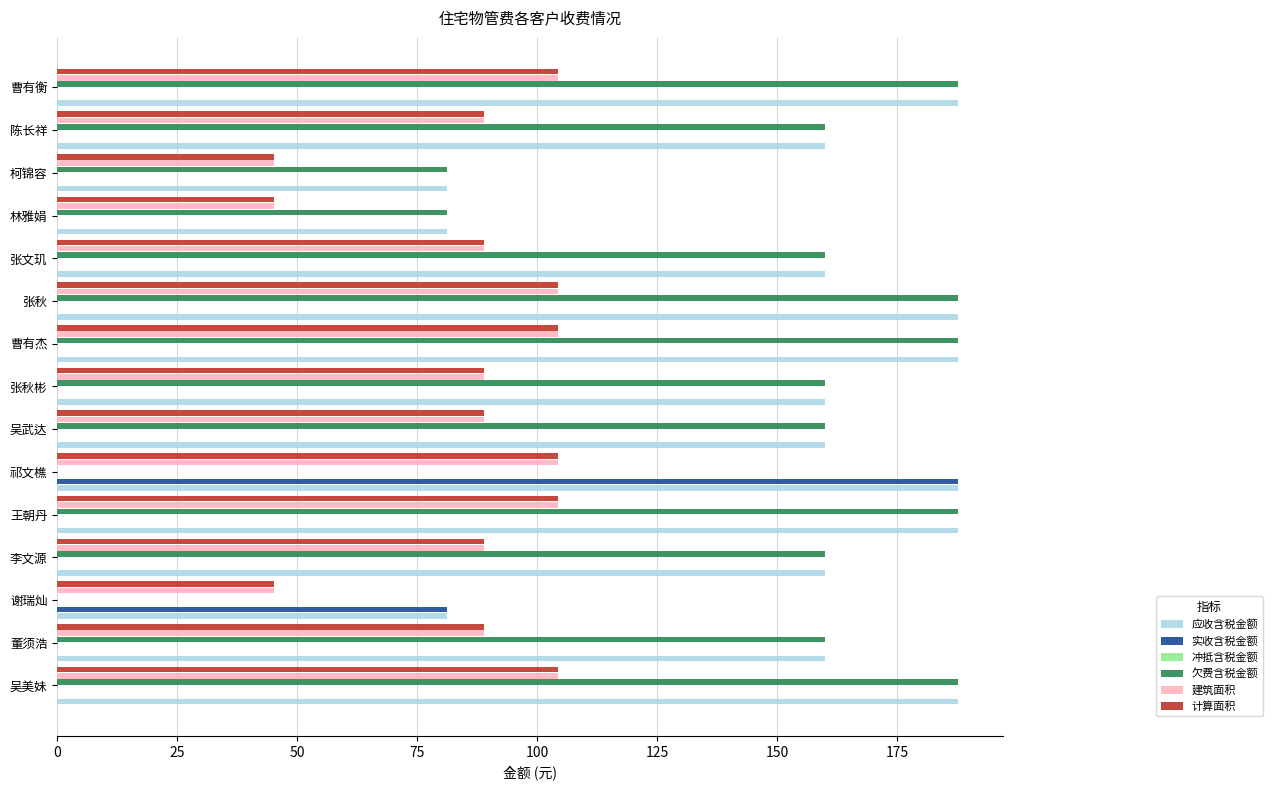

What is the difference between the second highest and second lowest values in the 建筑面积 series?

59.2